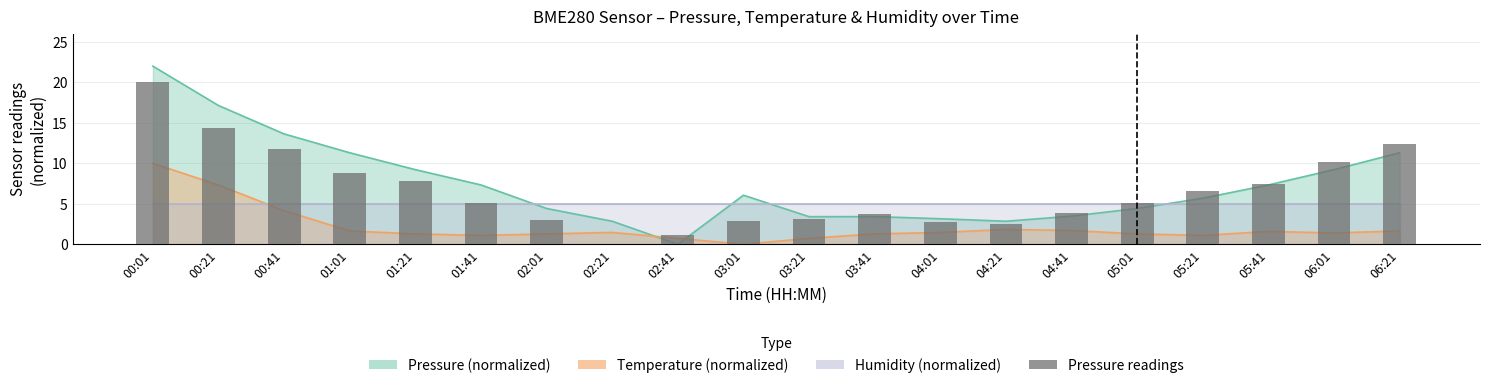

Does the chart contain any negative values?

No